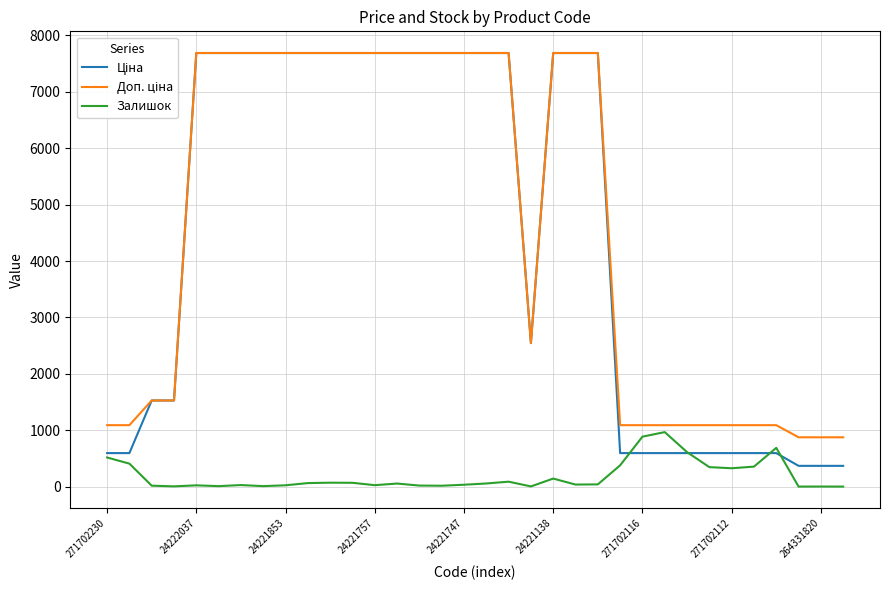

What is the highest value of the Залишок series?

966.0